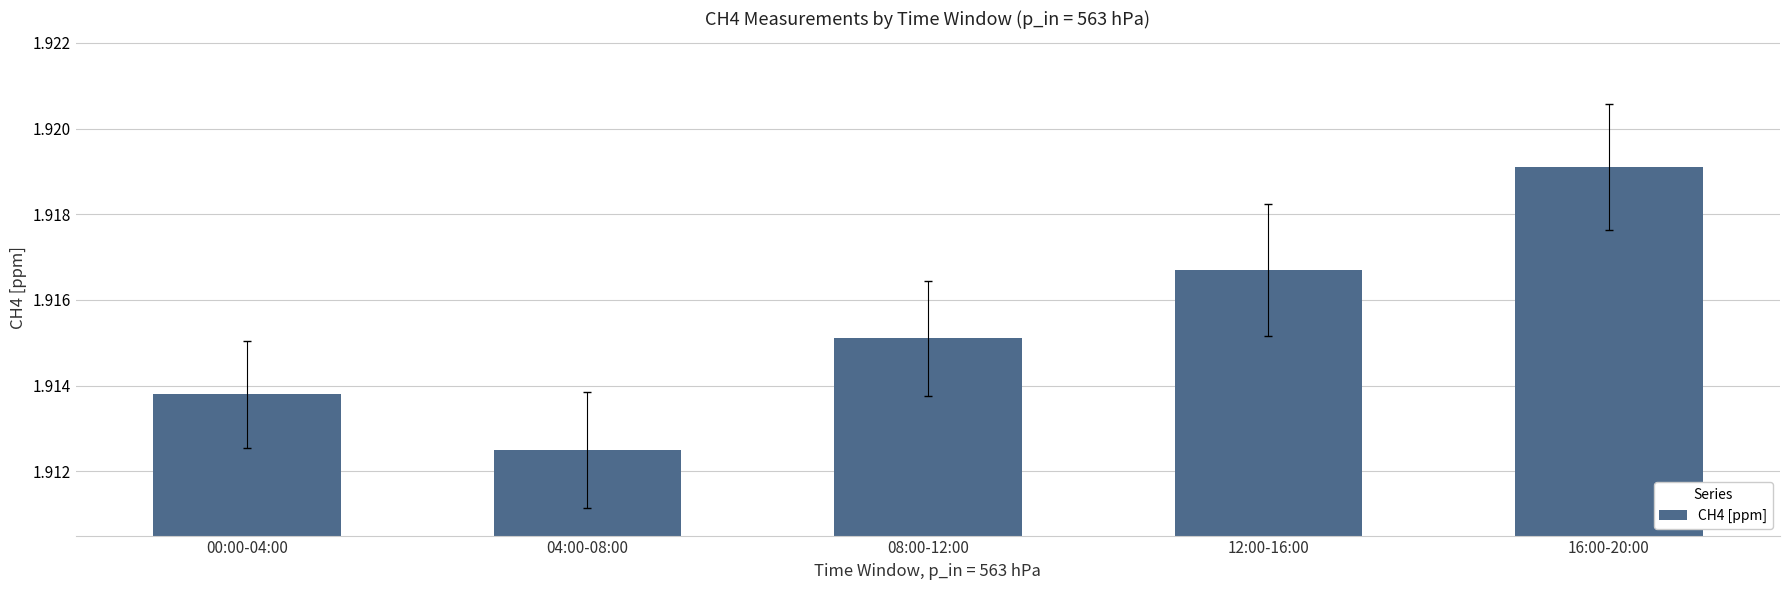

Rank the categories by value from lowest to highest.

04:00-08:00, 00:00-04:00, 08:00-12:00, 12:00-16:00, 16:00-20:00